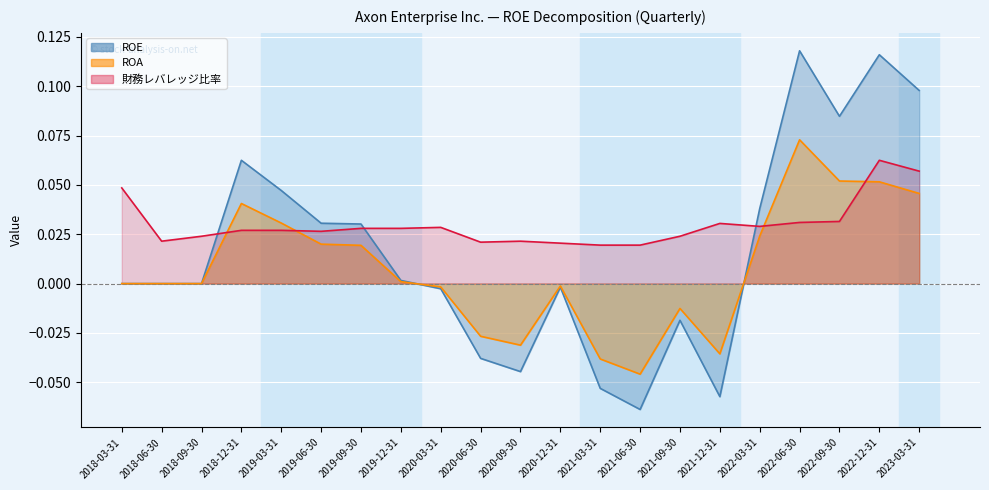

Where is the first local maximum for ROA?

2018-12-31